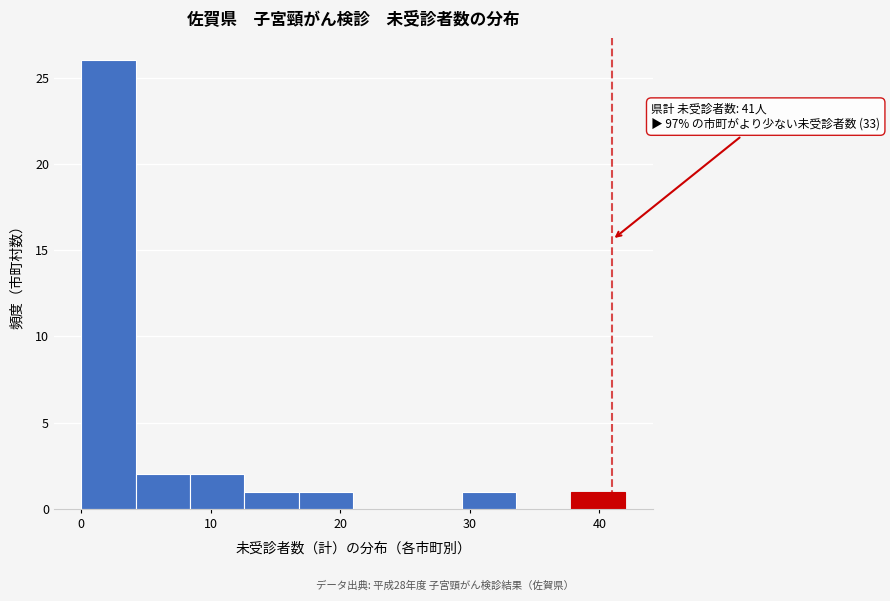

Over which range of the x-axis is the bar tallest?

0.0 to 4.2